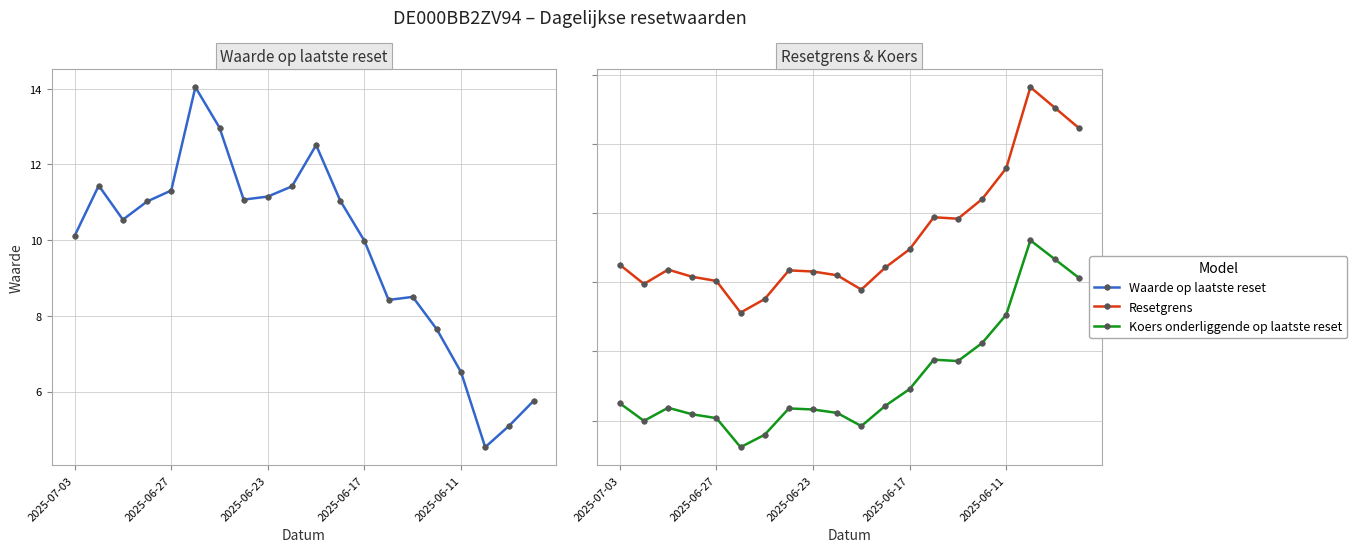

How many series are shown in this chart?

3